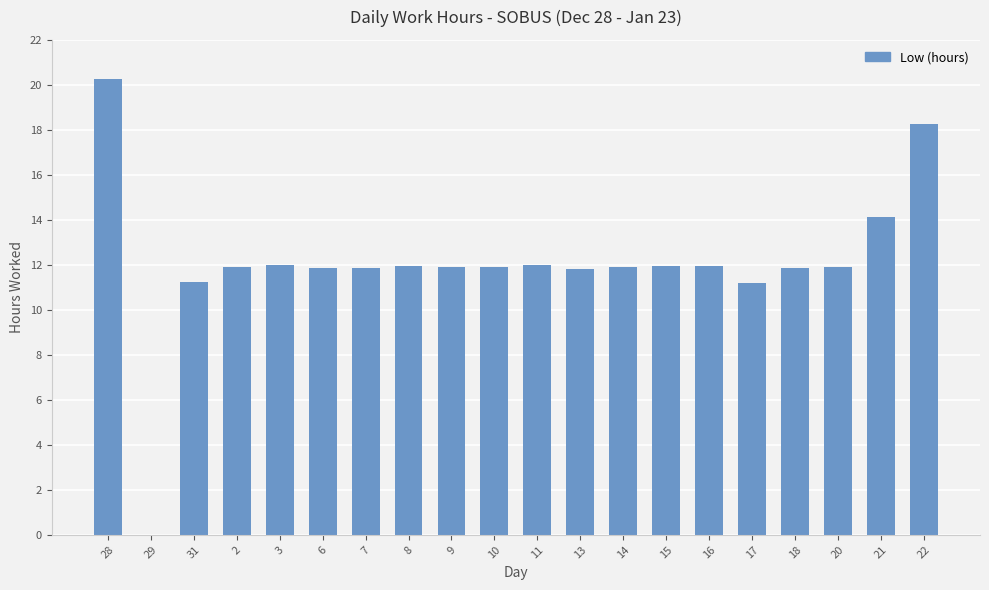

What is the maximum value shown in the chart?

20.3